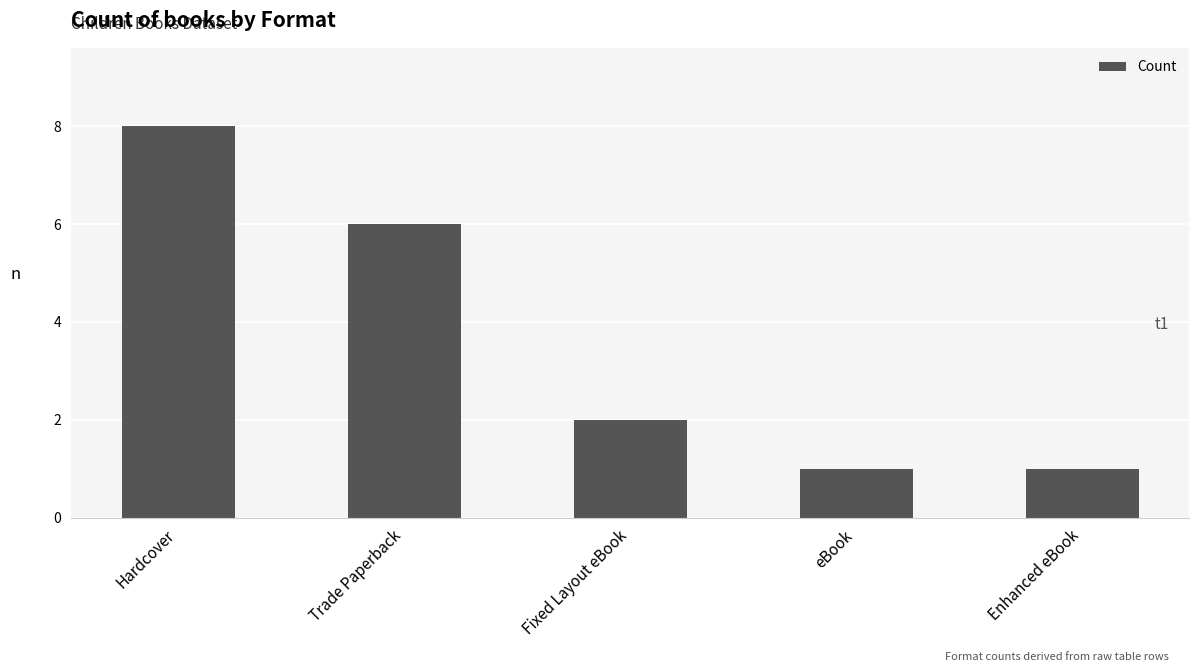

How many bars are there in total?

5